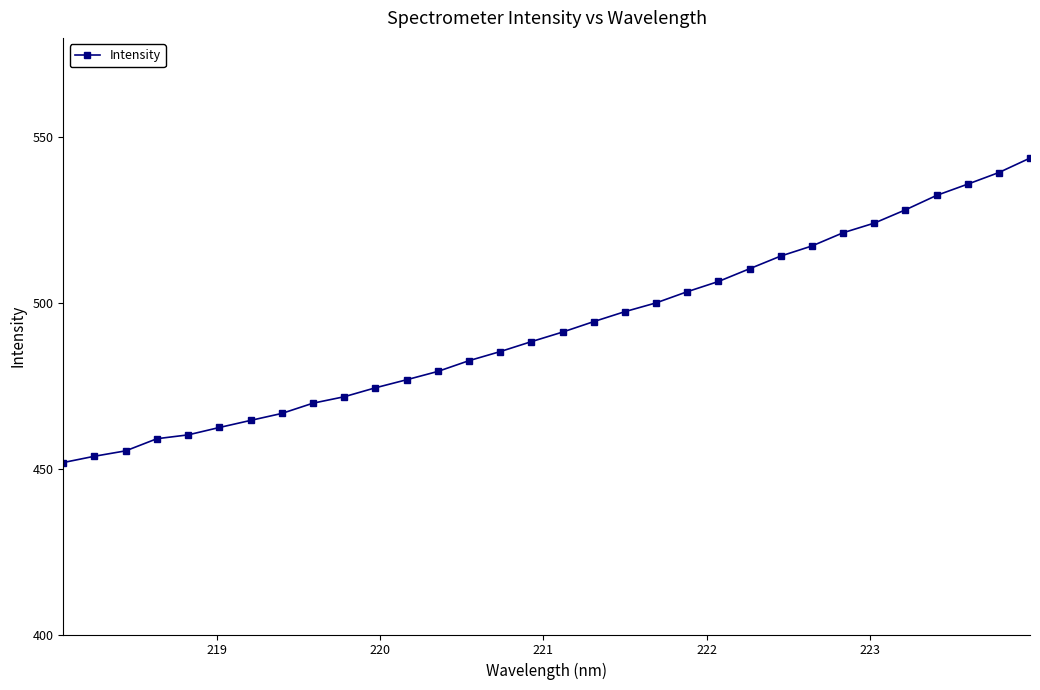

What is the value of the 21st point from the left?

503.4